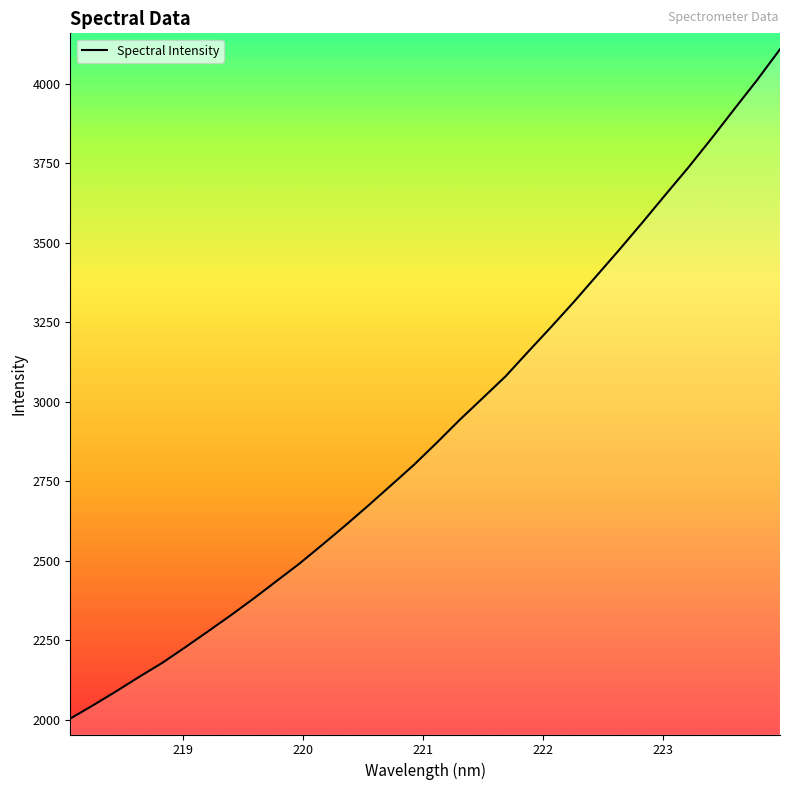

Is this an area chart (filled region under the line)?

No